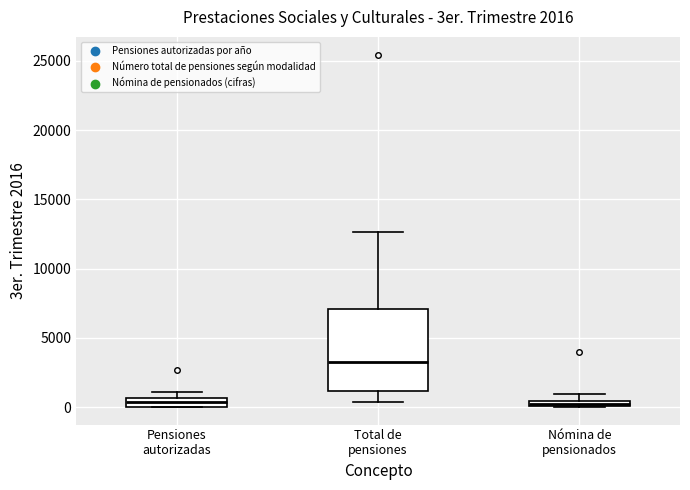

Which box is the tallest, from its lower edge to its upper edge?

Total de pensiones